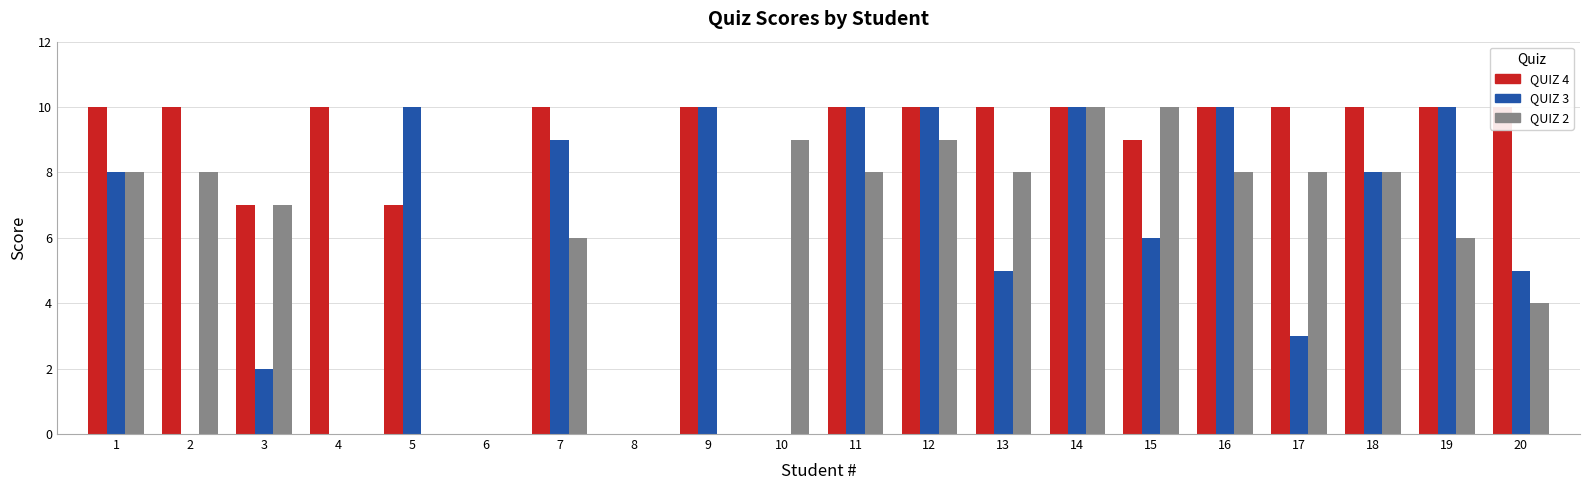

How many positive values does the QUIZ 3 series have?

15